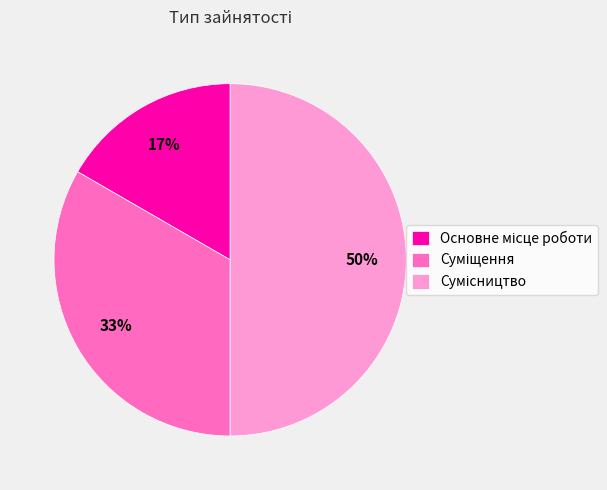

To the nearest percent, what is the difference between the largest and smallest slice percentages?

33%